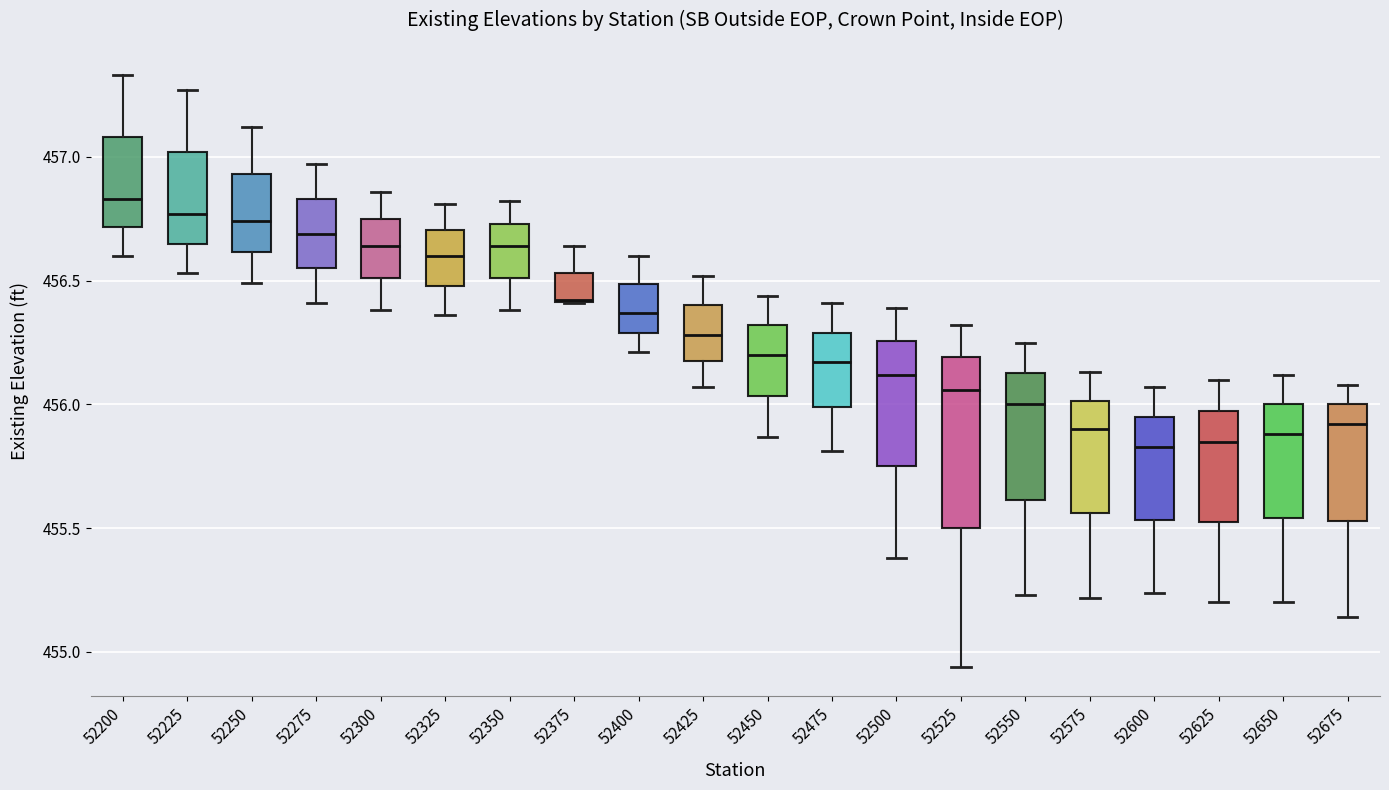

Reading left to right, read every box against the y-axis: the position of its median line, the range the box covers, and the ends of its whiskers. The values are not printed on the chart, so give them approximately, as read against the axis.

52200: median 456.85, box 456.70 to 457.10, whiskers 456.60 to 457.35
52225: median 456.75, box 456.65 to 457.00, whiskers 456.55 to 457.25
52250: median 456.75, box 456.60 to 456.95, whiskers 456.50 to 457.10
52275: median 456.70, box 456.55 to 456.85, whiskers 456.40 to 456.95
52300: median 456.65, box 456.50 to 456.75, whiskers 456.40 to 456.85
52325: median 456.60, box 456.50 to 456.70, whiskers 456.35 to 456.80
52350: median 456.65, box 456.50 to 456.75, whiskers 456.40 to 456.80
52375: median 456.40 (drawn on the box's lower edge), box 456.40 to 456.55, whiskers 456.40 to 456.65
52400: median 456.35, box 456.30 to 456.50, whiskers 456.20 to 456.60
52425: median 456.30, box 456.20 to 456.40, whiskers 456.05 to 456.50
52450: median 456.20, box 456.05 to 456.30, whiskers 455.85 to 456.45
52475: median 456.15, box 456.00 to 456.30, whiskers 455.80 to 456.40
52500: median 456.10, box 455.75 to 456.25, whiskers 455.40 to 456.40
52525: median 456.05, box 455.50 to 456.20, whiskers 454.95 to 456.30
52550: median 456.00, box 455.60 to 456.15, whiskers 455.25 to 456.25
52575: median 455.90, box 455.55 to 456.00, whiskers 455.20 to 456.15
52600: median 455.85, box 455.55 to 455.95, whiskers 455.25 to 456.05
52625: median 455.85, box 455.55 to 456.00, whiskers 455.20 to 456.10
52650: median 455.90, box 455.55 to 456.00, whiskers 455.20 to 456.10
52675: median 455.90, box 455.55 to 456.00, whiskers 455.15 to 456.10